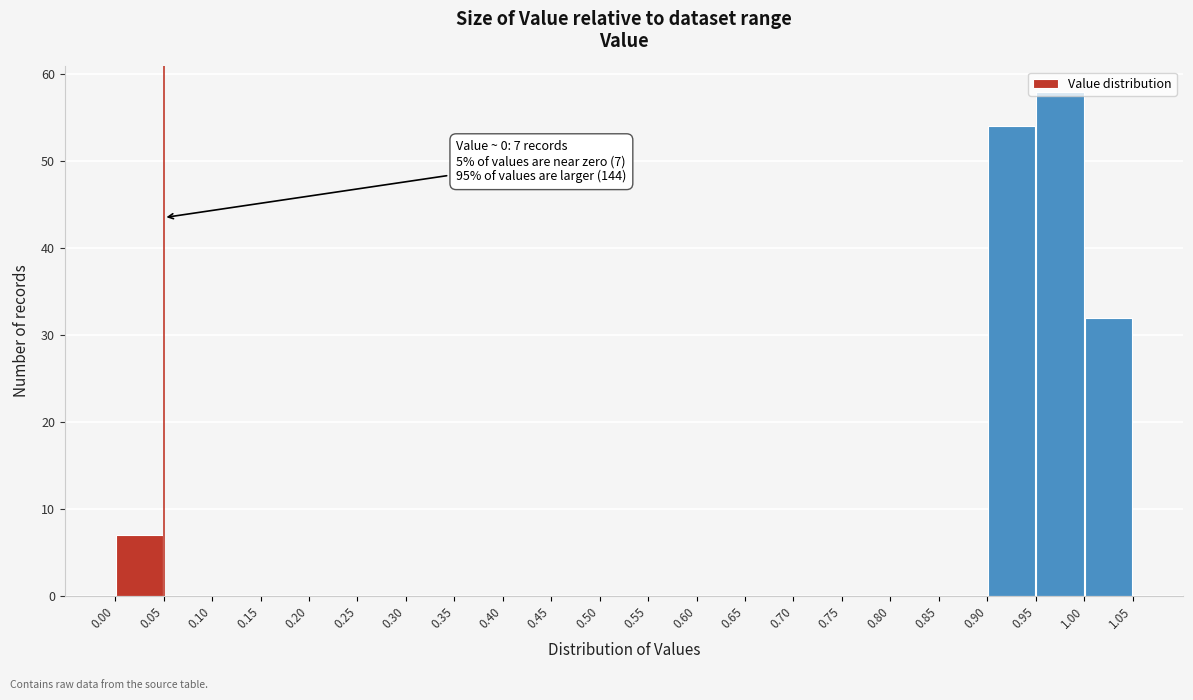

Which range on the x-axis has the tallest bar?

0.95 to 1.00